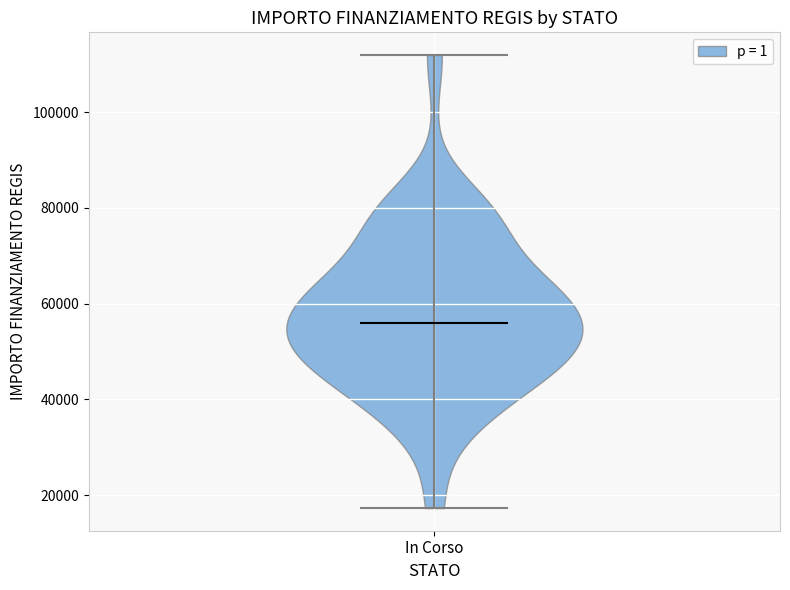

Read this violin plot against the y-axis: where its median line is, and the lowest and highest points the violin reaches. The values are not printed on the chart, so give them approximately, as read against the axis.

median line 56000, lowest point 18000, highest point 112000